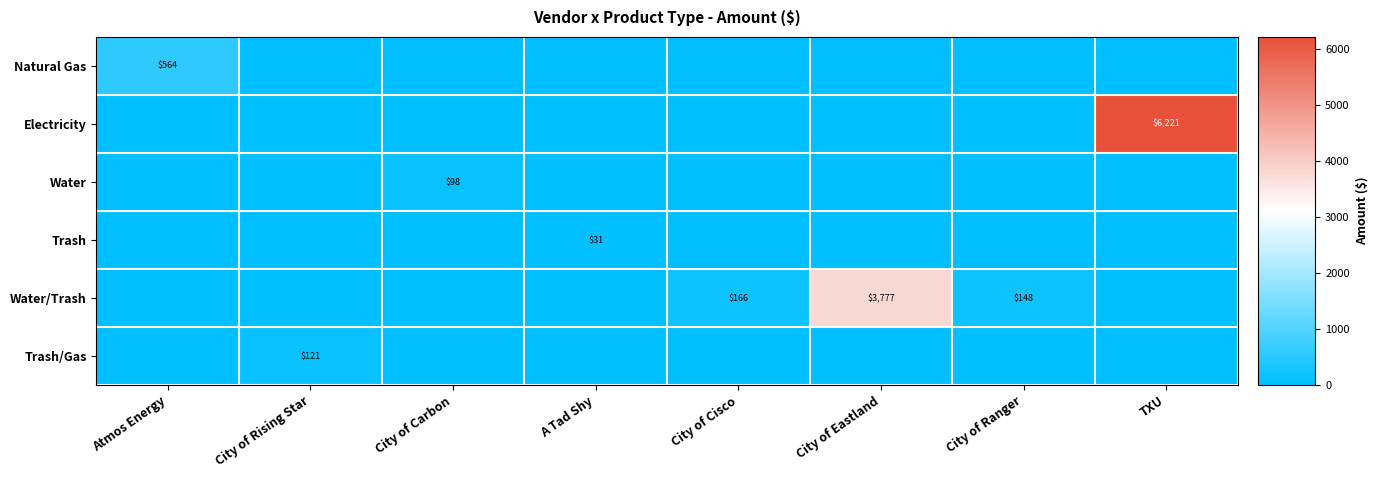

True or false: Water/Trash has a value of 51 at City of Cisco.

False